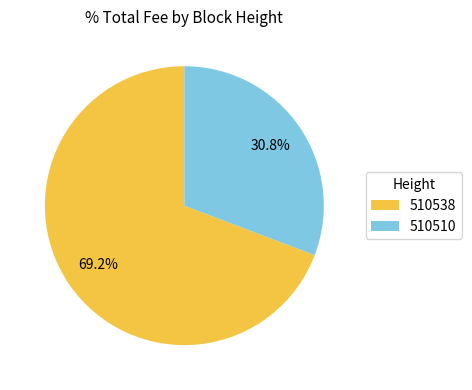

Which category has the smallest portion of the pie?

510510